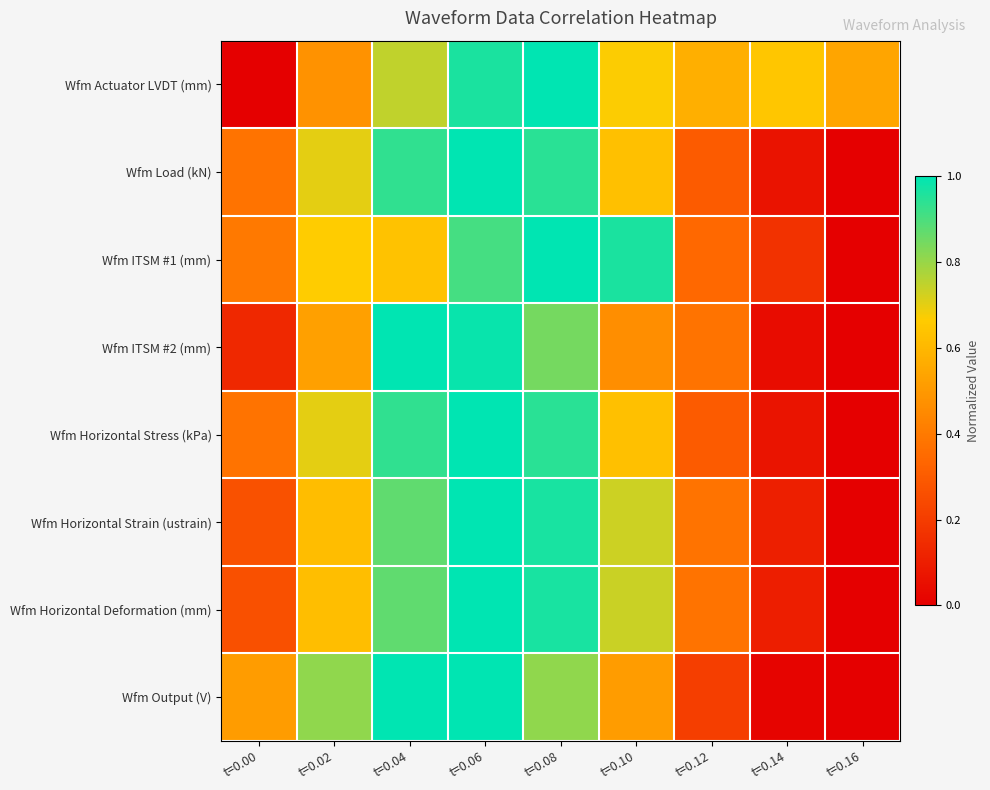

How many distinct data groups are displayed?

8